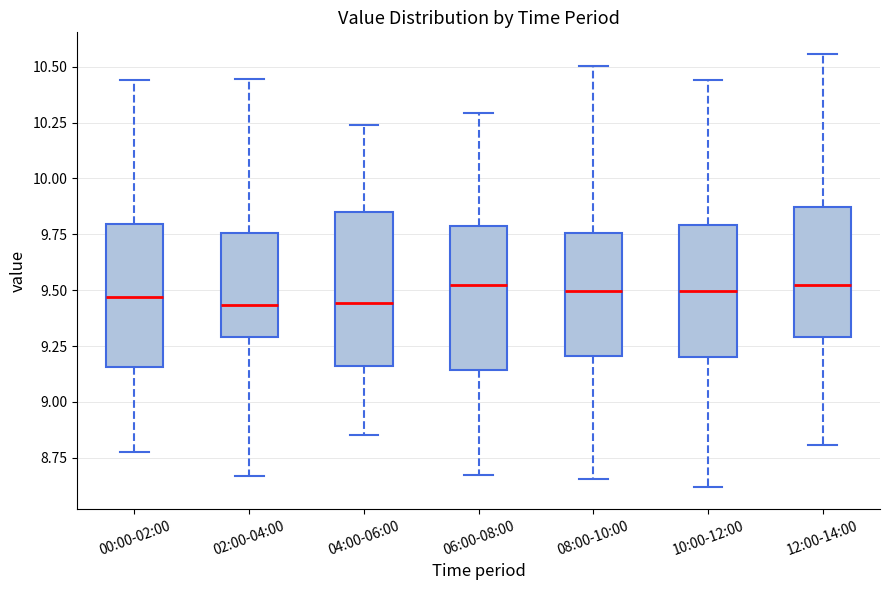

Where does the upper whisker of the box for 12:00-14:00 end on the y-axis? The values are not printed on the chart, so give them approximately, as read against the axis.

10.55